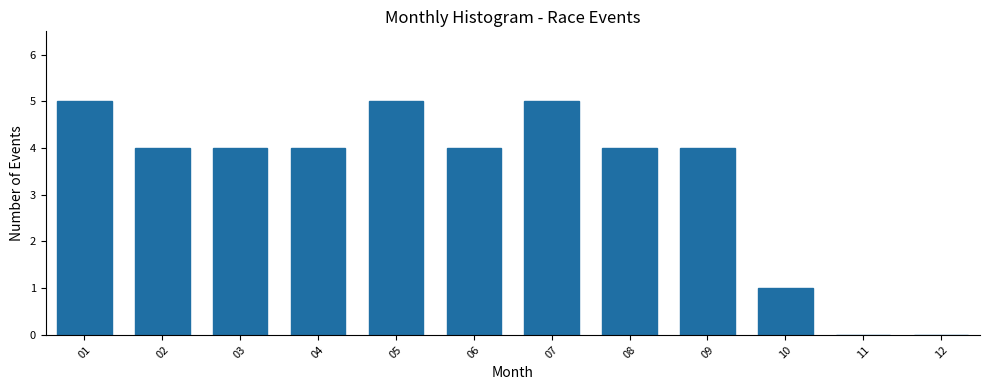

Reading right to left, list all the values displayed in this chart.

12=0	11=0	10=1	09=4	08=4	07=5	06=4	05=5	04=4	03=4	02=4	01=5